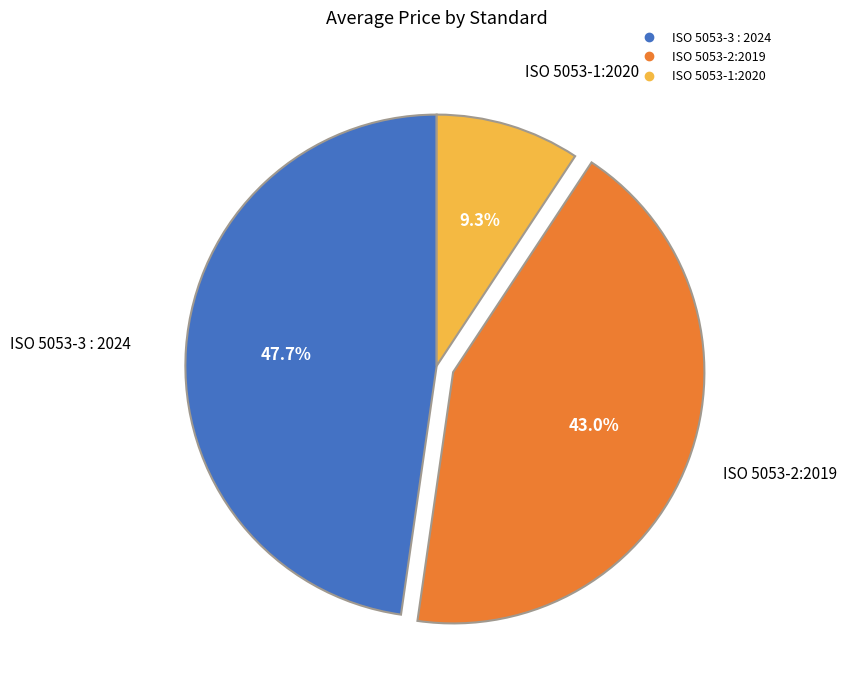

Is there any slice that represents more than half of the pie?

No